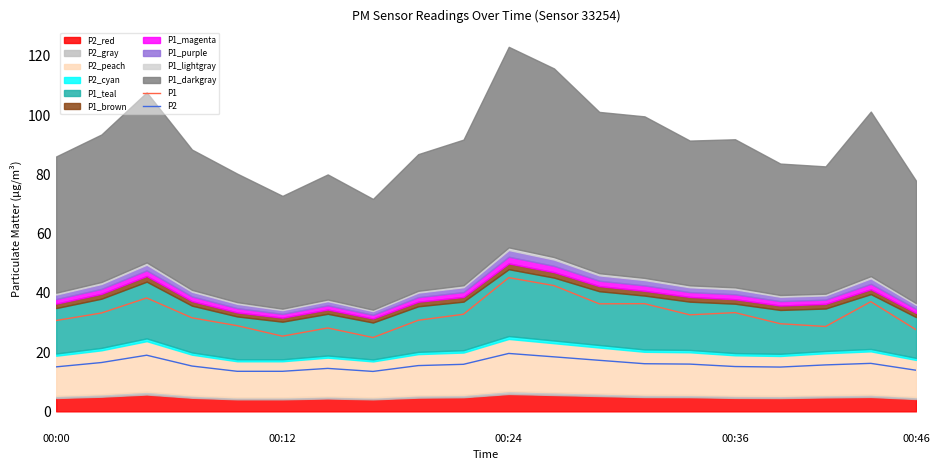

At which label does P1 reach its peak?

00:24